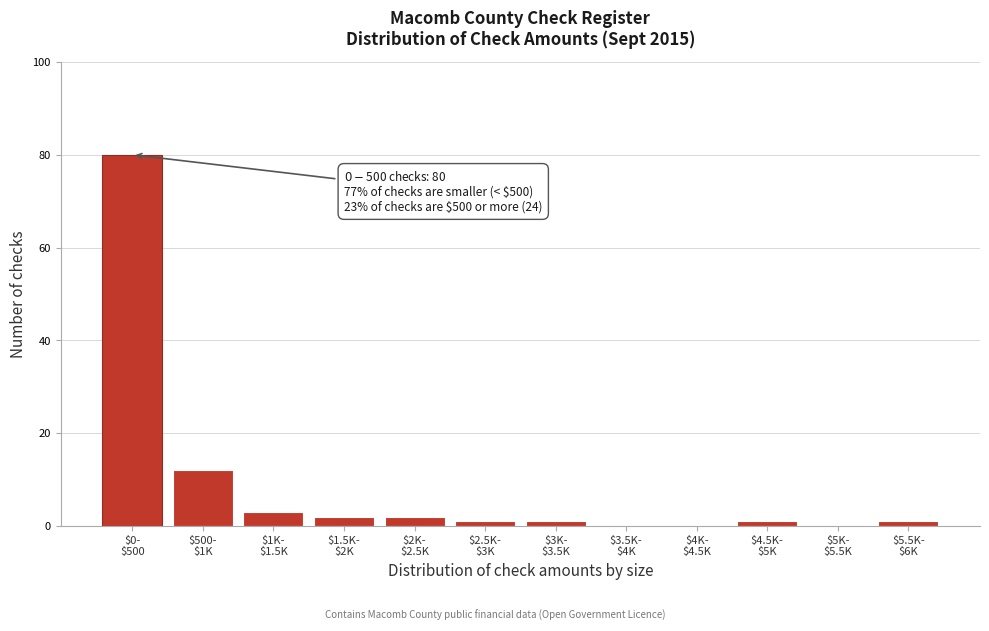

What is the sum of all values?

103